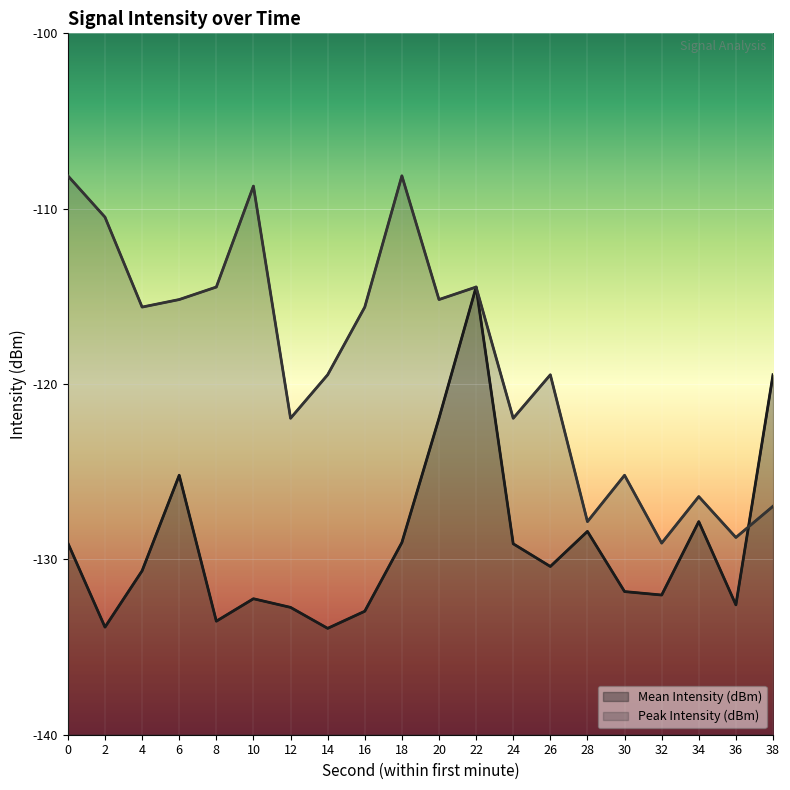

Is it true that Peak Intensity (dBm) equals -26.7 at 20?

False